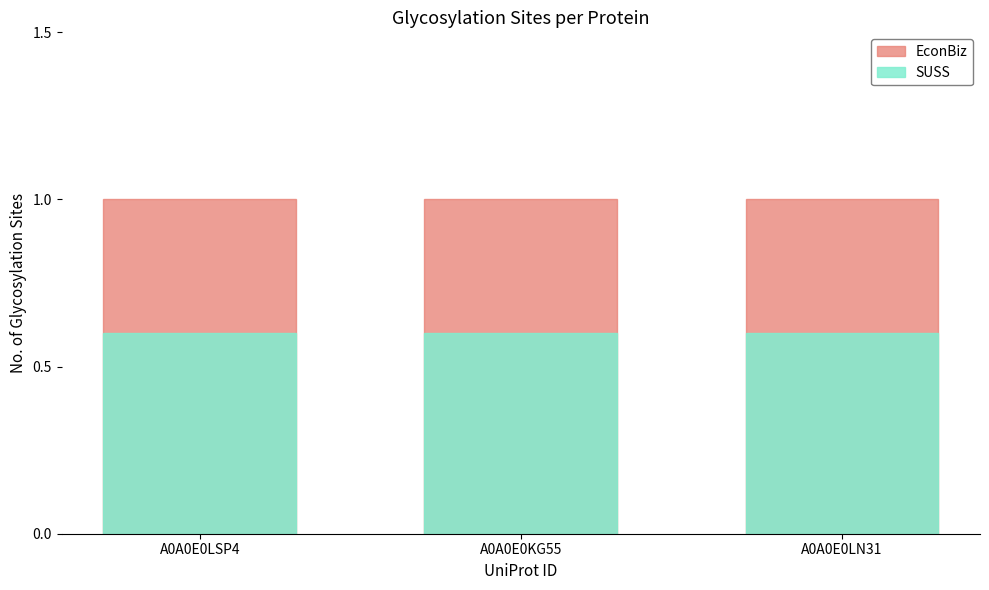

Is it true that SUSS equals 0.3 at A0A0E0LN31?

False